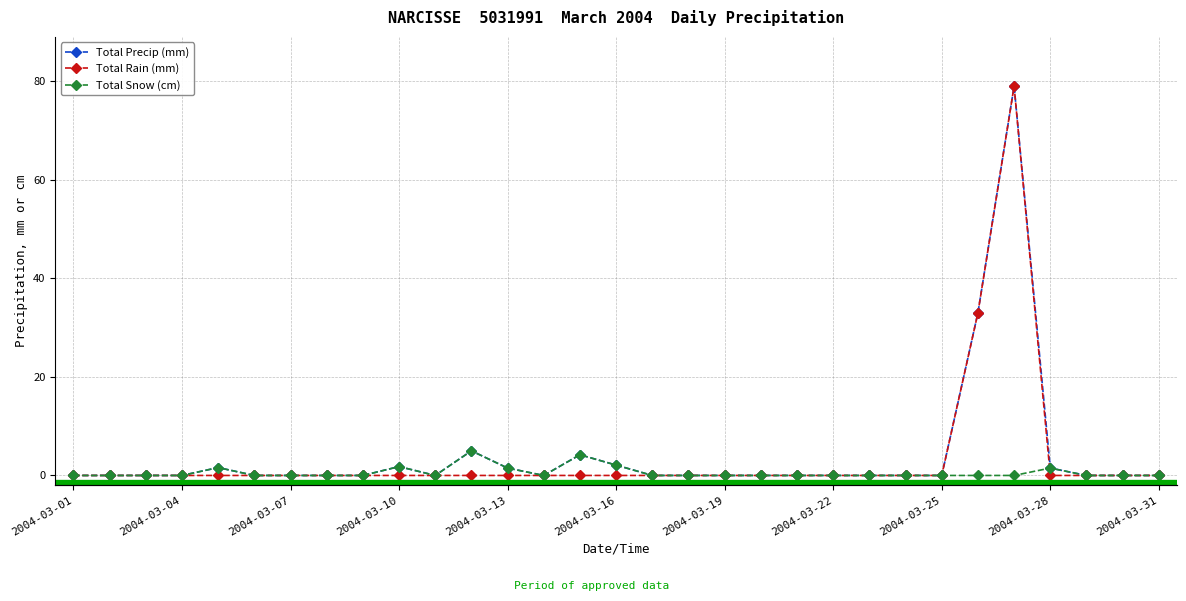

The Total Snow (cm) series shows 2.2 at 26. True or false?

False